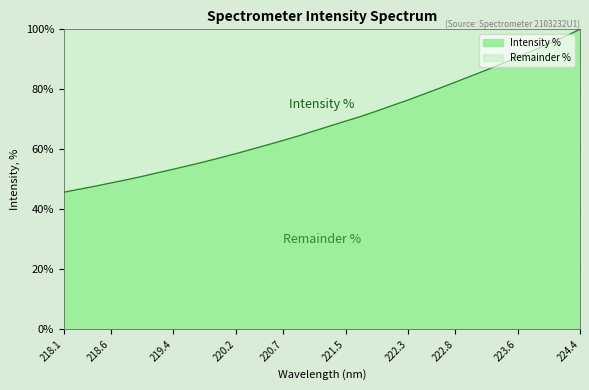

Reading left to right, extract all data points from this chart.

45.7	46.7	47.7	48.8	49.8	51.0	52.2	53.4	54.6	55.9	57.2	58.6	60.0	61.5	62.9	64.5	66.1	67.8	69.4	71.0	72.8	74.6	76.4	78.4	80.3	82.3	84.4	86.4	88.5	90.7	92.9	95.2	97.5	100.0